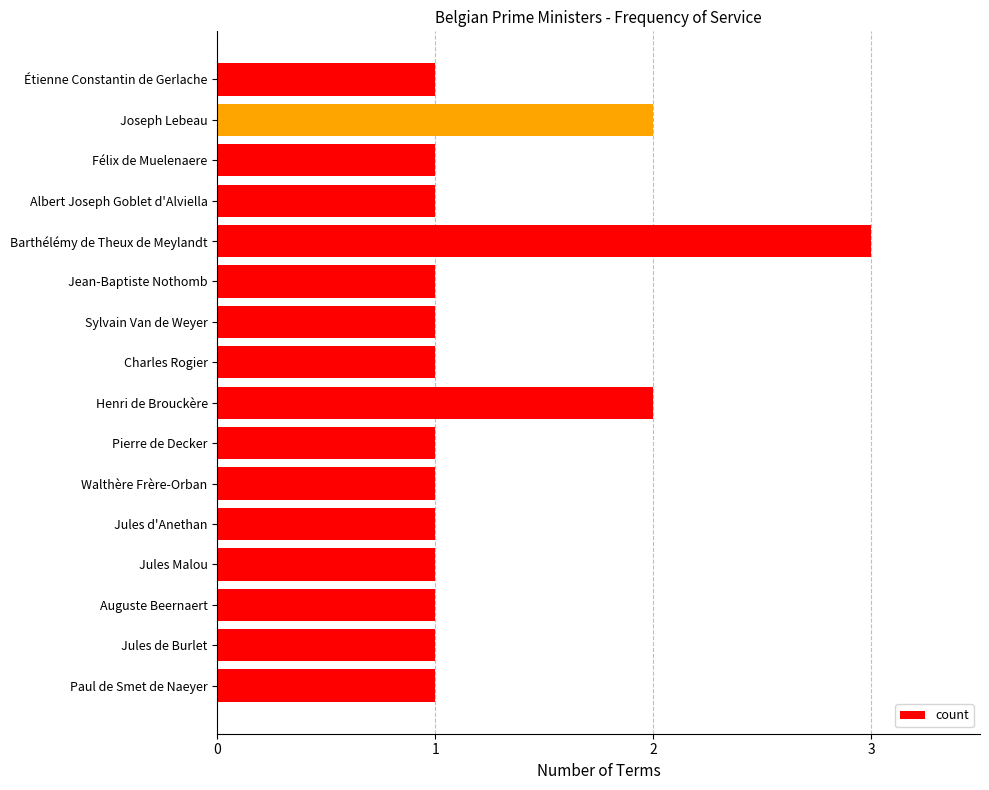

Reading bottom to top, list all the values displayed in this chart.

1	1	1	1	1	1	1	2	1	1	1	3	1	1	2	1